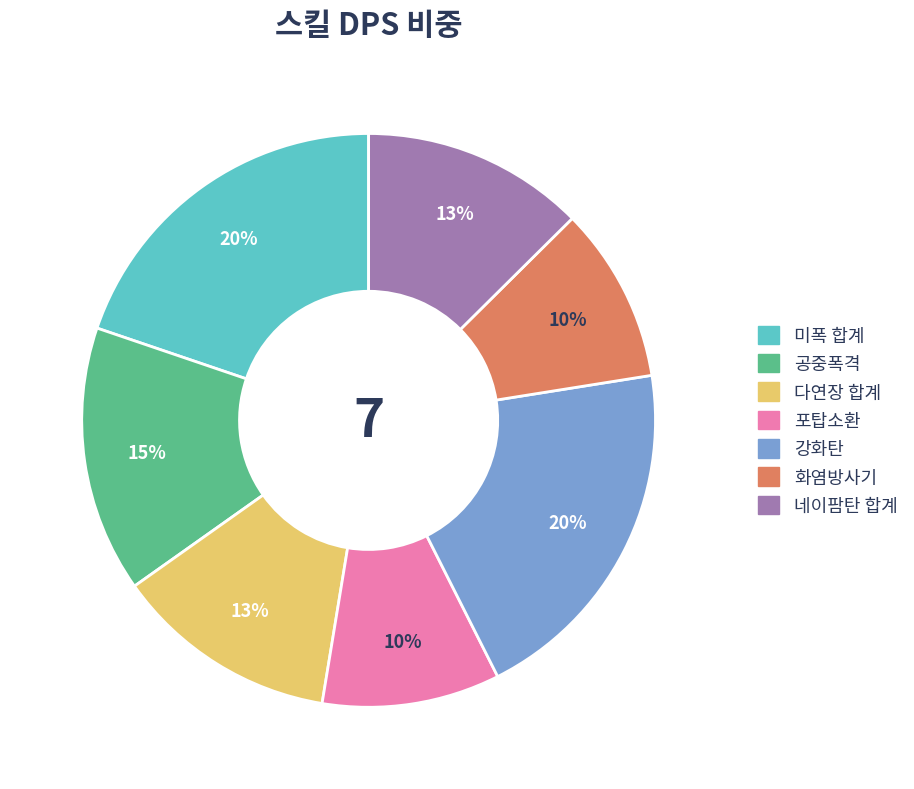

Between 미폭 합계 and 공중폭격, which is larger?

미폭 합계